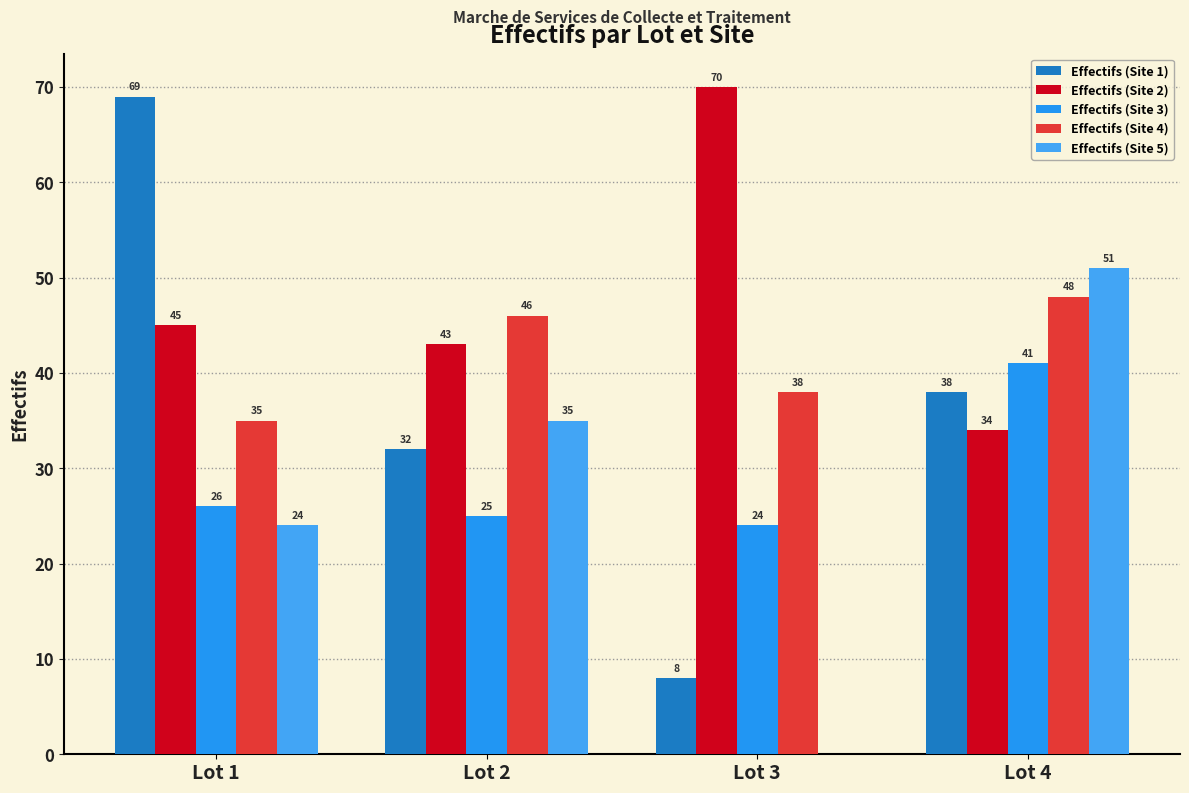

Rank the categories by Effectifs (Site 5) value from highest to lowest.

Lot 4, Lot 2, Lot 1, Lot 3